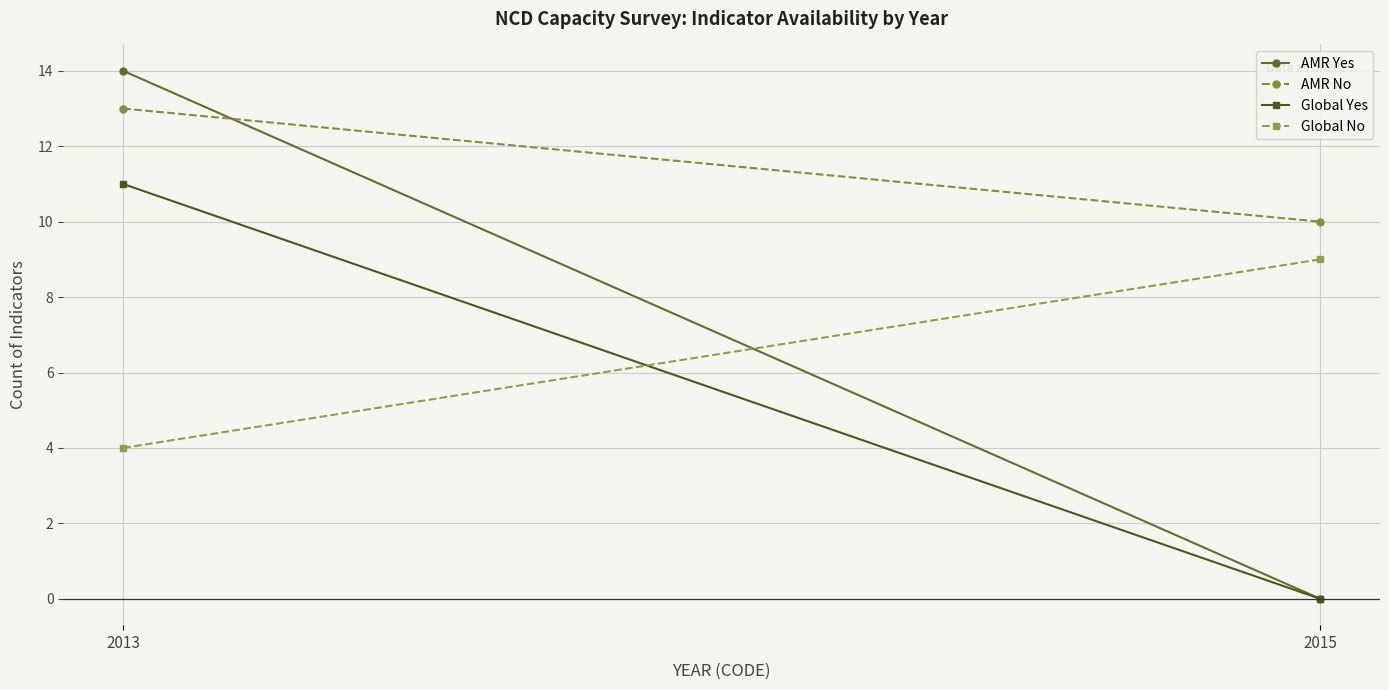

Reading left to right, transcribe all the data shown in this chart.

AMR Yes: 2013=14	2015=0
AMR No: 2013=13	2015=10
Global Yes: 2013=11	2015=0
Global No: 2013=4	2015=9